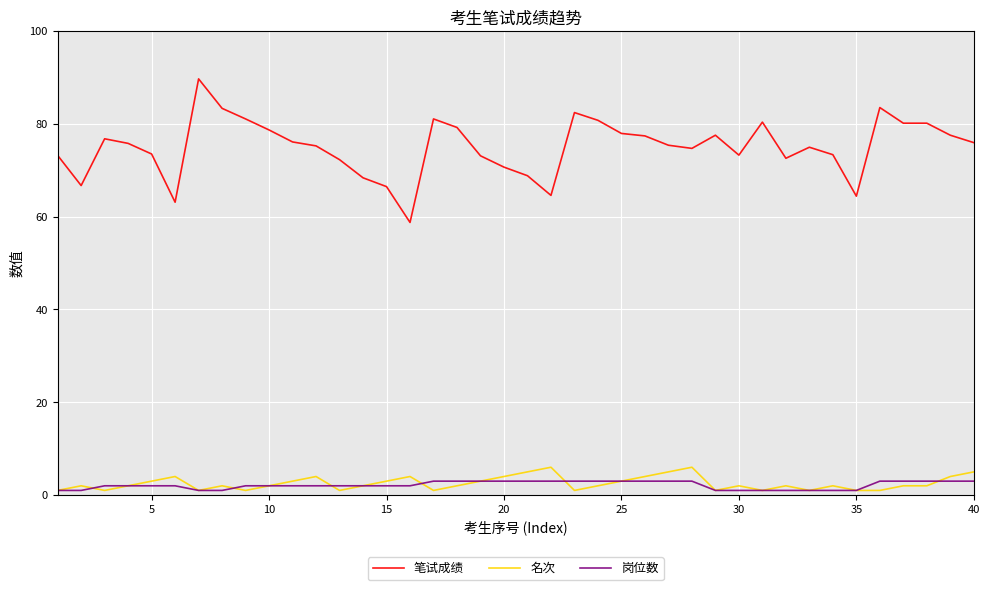

How many lines are shown in the chart?

3